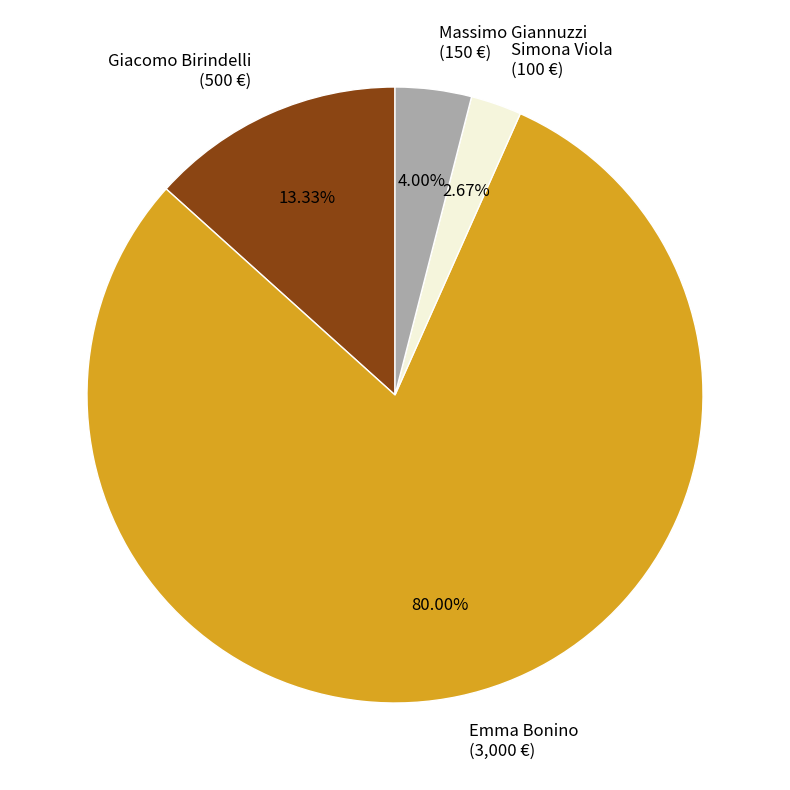

What percentage is the Emma Bonino slice, to the nearest percent?

80%